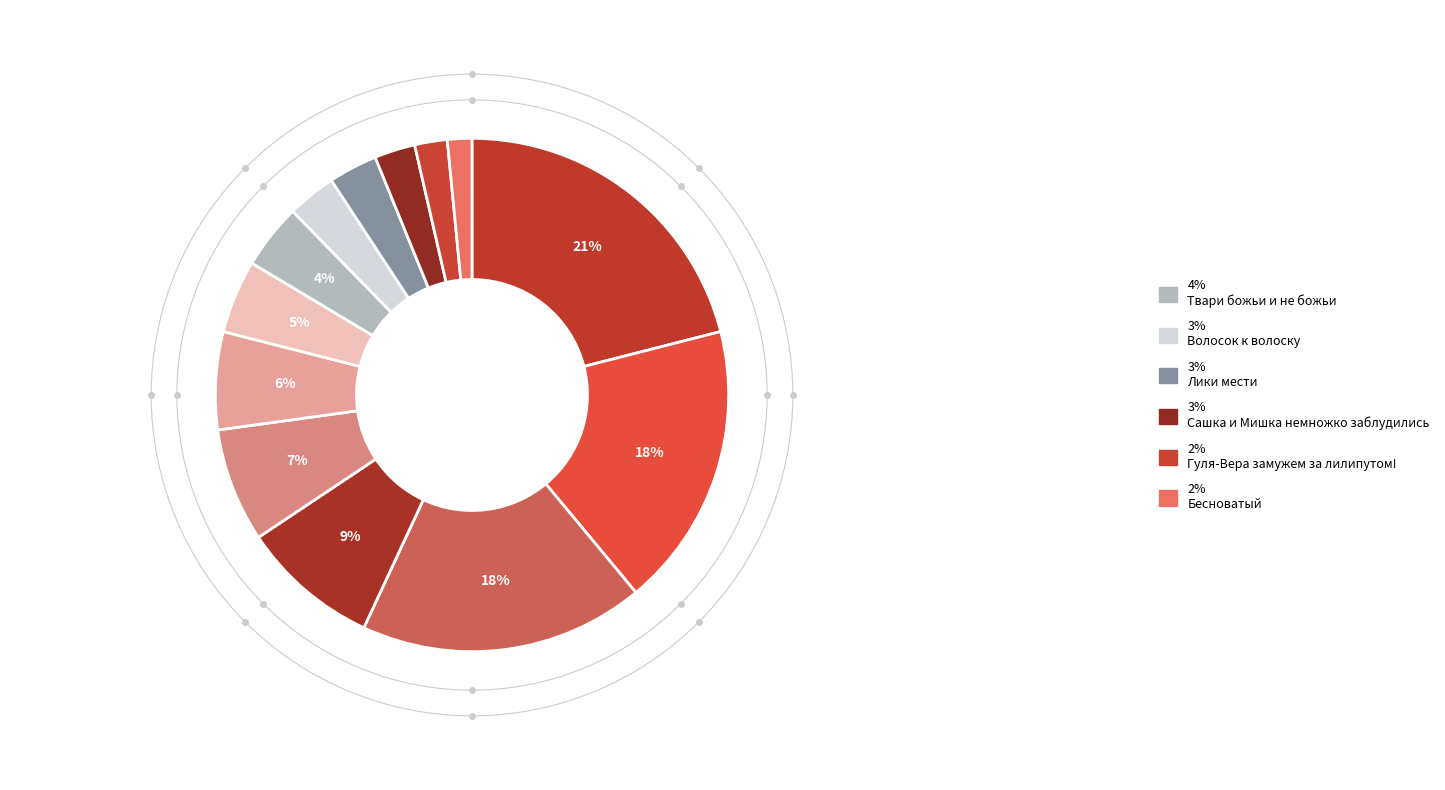

Count the number of slices in the pie.

13